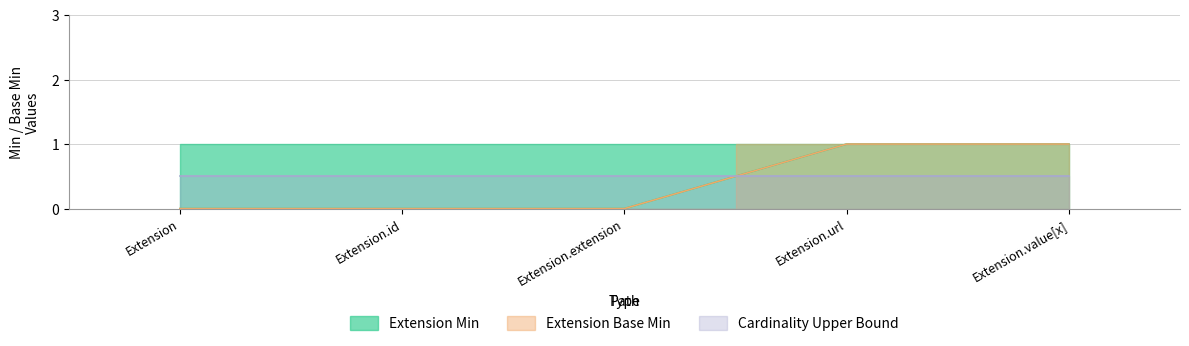

At which category is the sum across all series the highest?

Extension.url